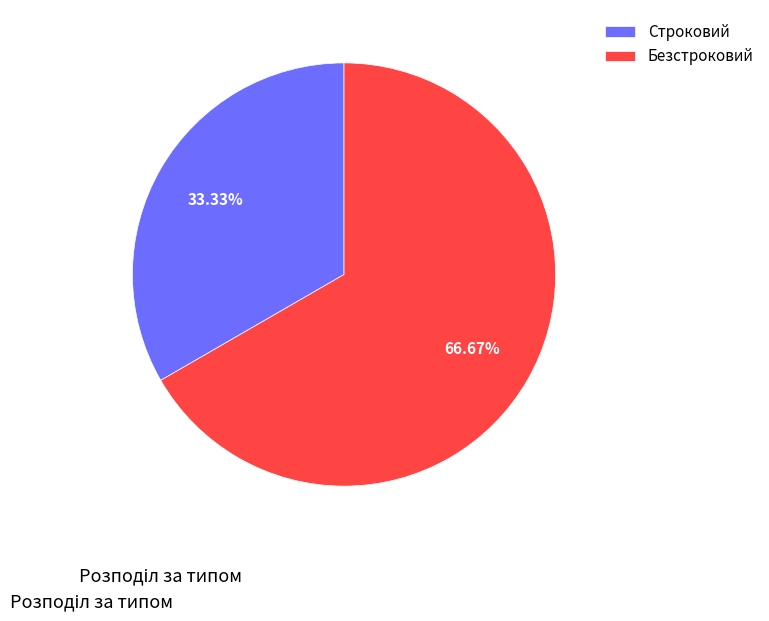

Does any single category account for the majority?

Yes